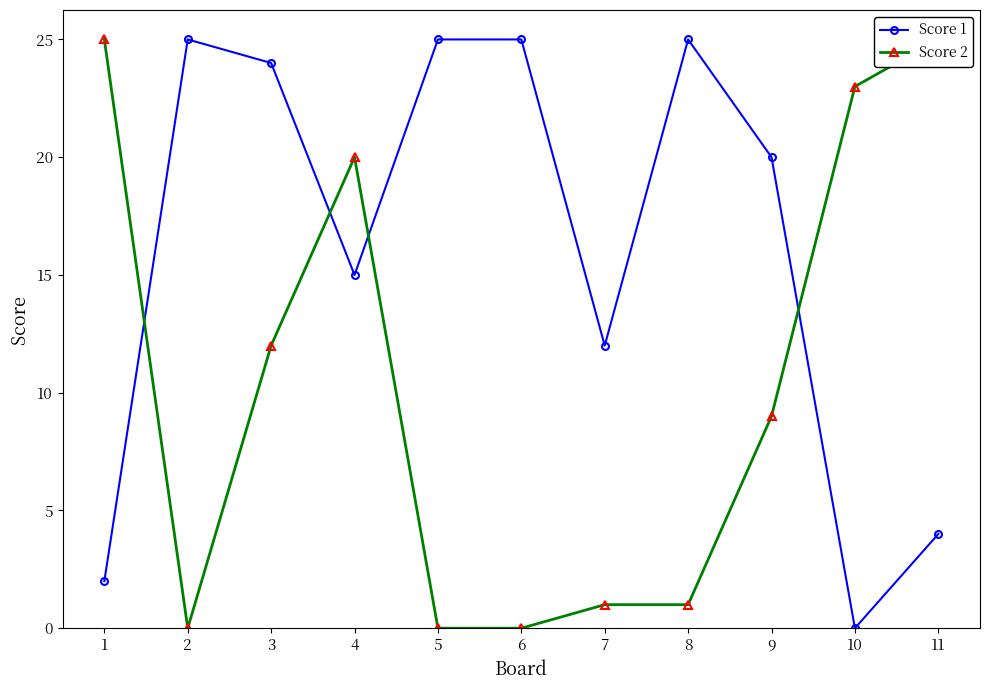

Rank the series at 3 from lowest to highest value.

Score 2, Score 1